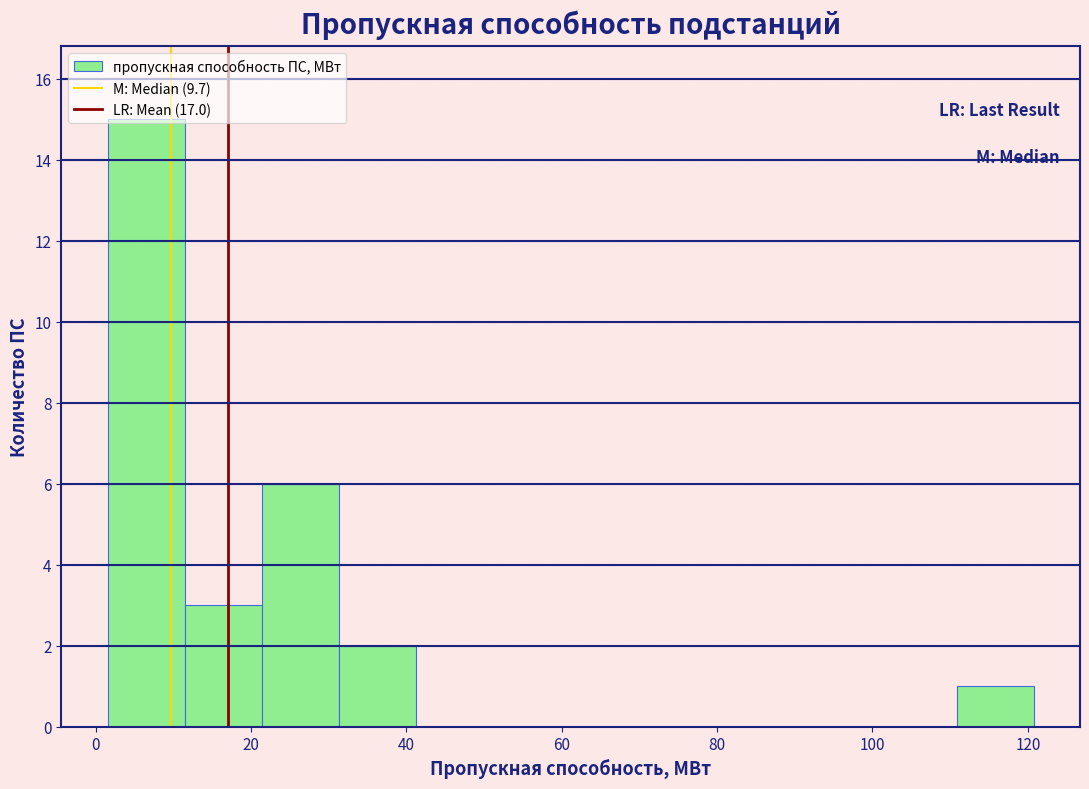

What is the height of the bar covering 110 to 120 on the x-axis? Neither the bar edges nor the heights are printed on the chart, so give them approximately, as read against the axes.

1